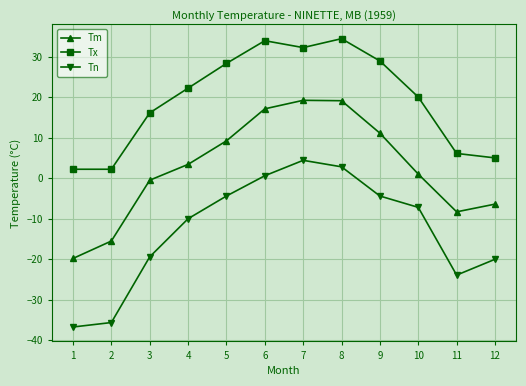

What is the difference between the highest and lowest values at 11?

30.0